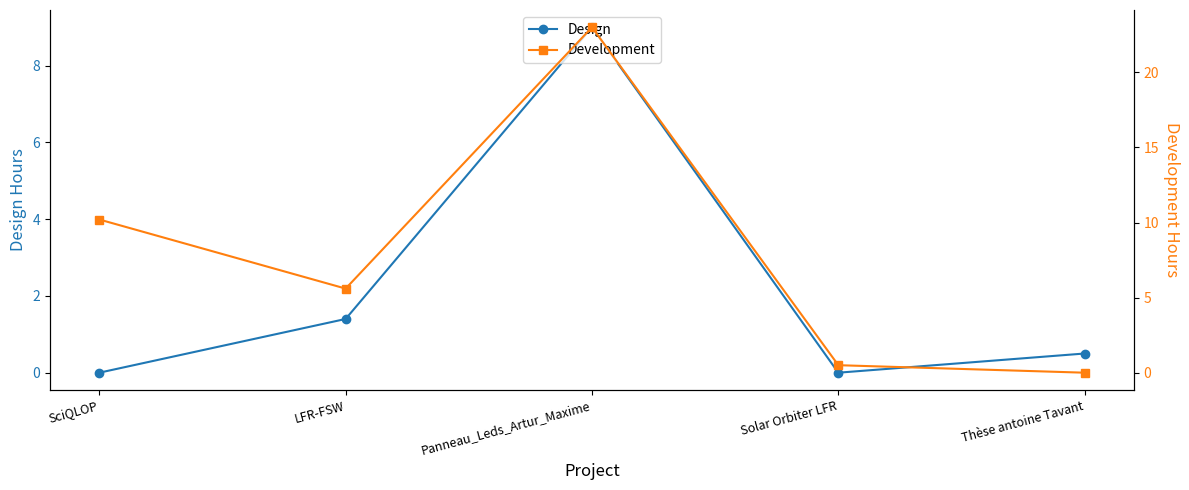

How many values in the Development series exceed 5?

3